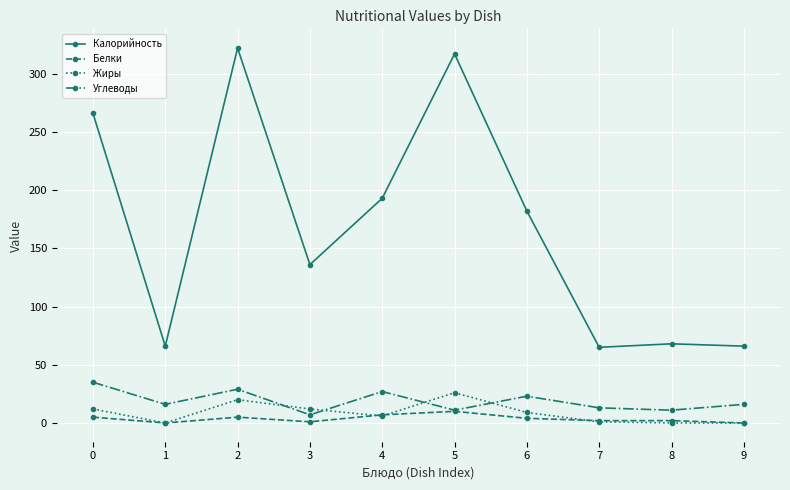

Rank the series by their maximum value, from highest to lowest.

Калорийность, Углеводы, Жиры, Белки